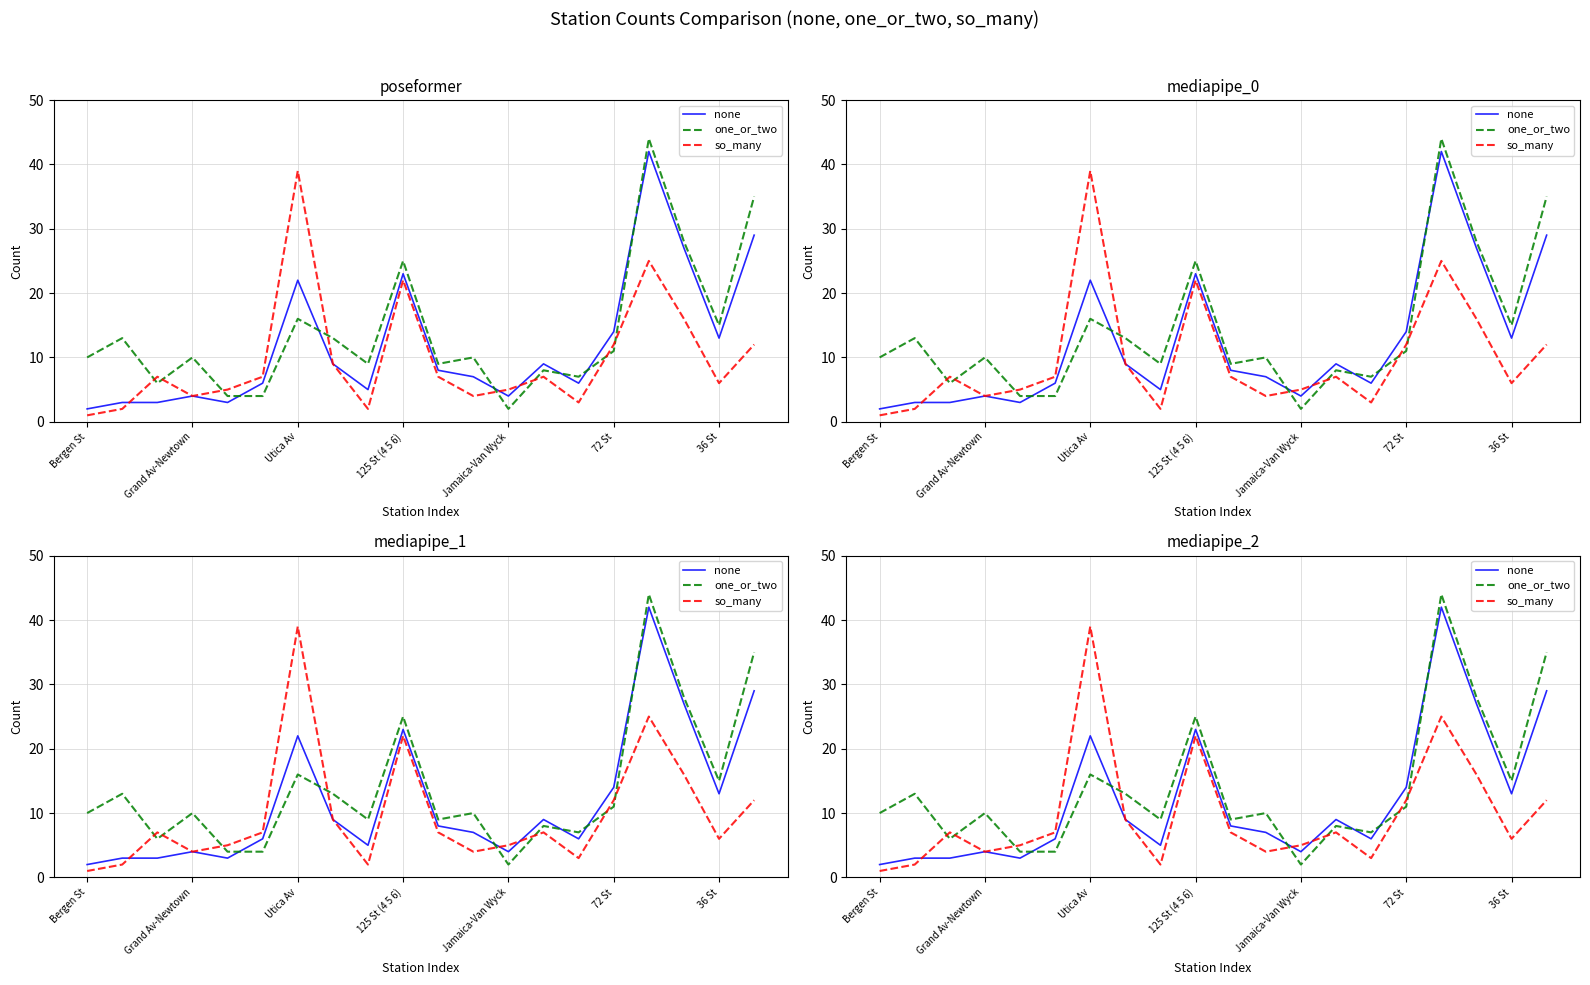

True or false: so_many has a value of 7 at 13.

True